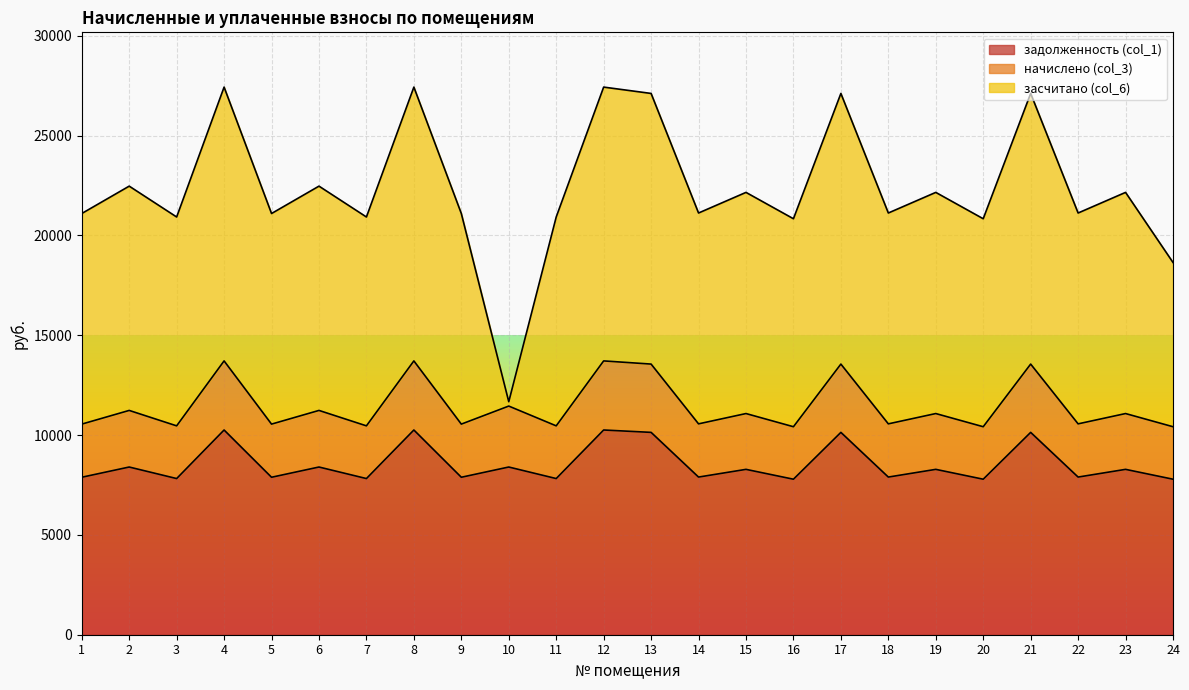

How many categories are shown in the chart?

24